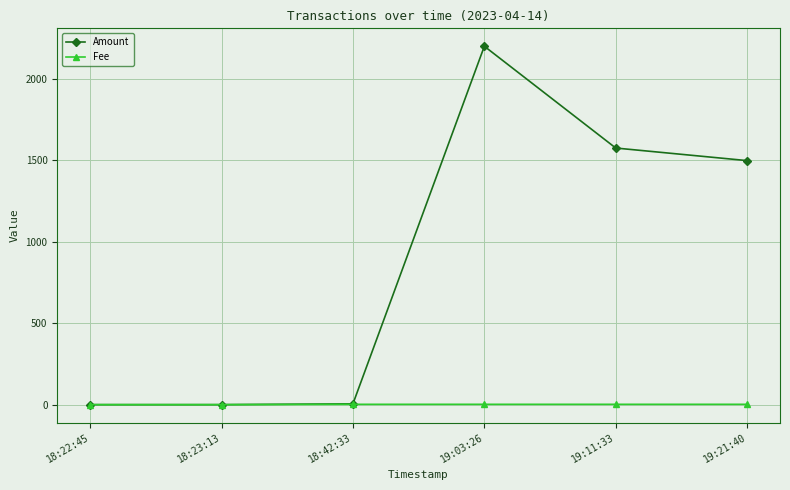

List the series in order of their peak value, highest first.

Amount, Fee